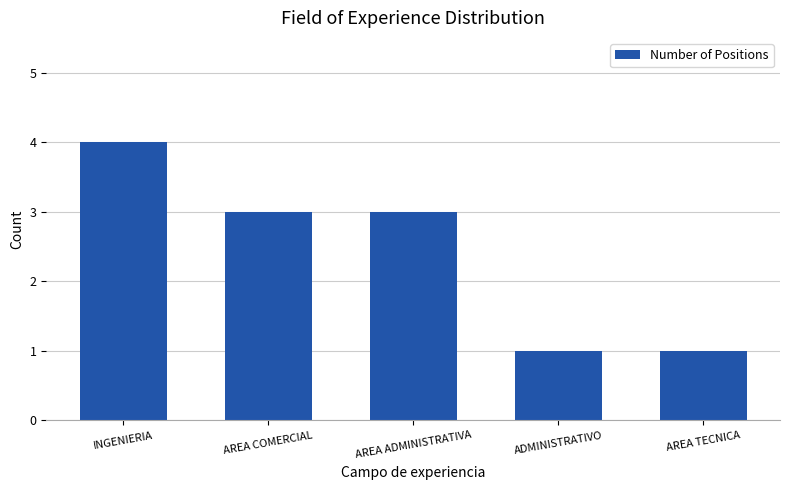

Count the number of data series in this chart.

1